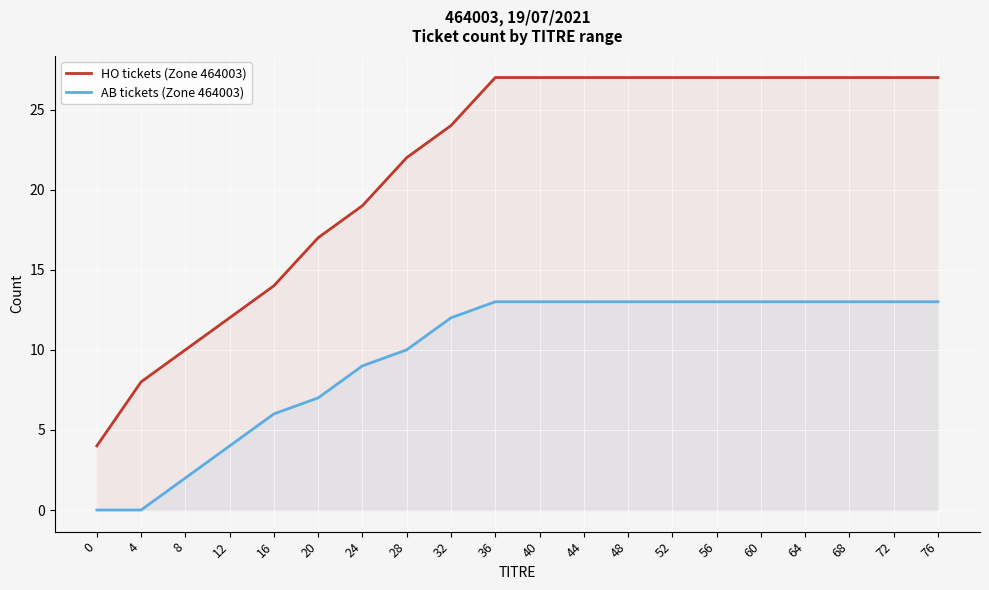

What is the average value of the HO tickets (Zone 464003) series?

21